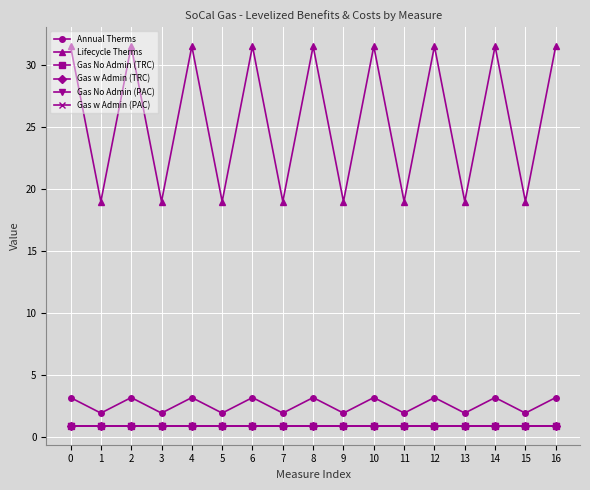

True or false: Gas w Admin (PAC) has more than 2 points higher than both neighbors.

False